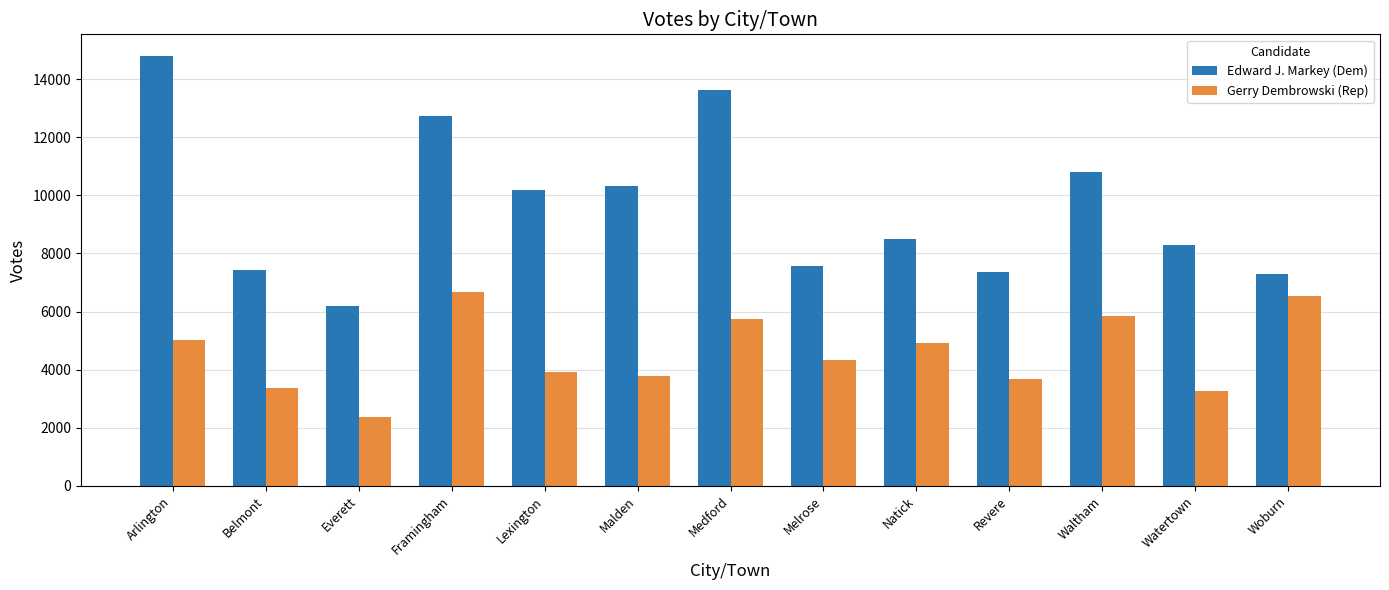

What is the minimum value shown in the chart?

2378